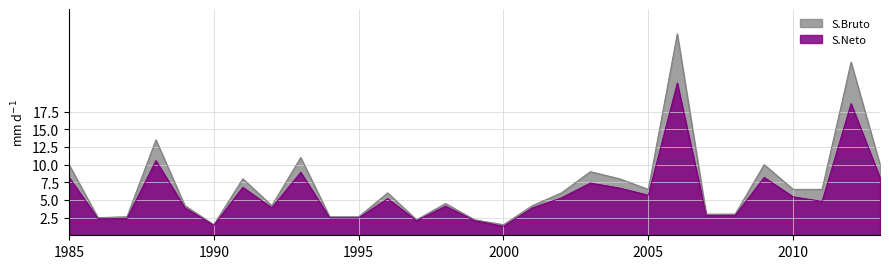

Reading left to right, list all the values displayed in this chart.

S.Bruto: 10.0	2.5	2.6	13.5	4.2	1.5	8.0	4.2	11.0	2.6	2.6	6.0	2.2	4.5	2.2	1.5	4.2	6.0	9.0	8.0	6.5	28.5	3.0	3.0	10.0	6.5	6.5	24.5	10.0
S.Neto: 8.2	2.3	2.4	10.6	3.9	1.4	6.8	3.9	8.9	2.5	2.5	5.2	2.1	4.1	2.1	1.3	3.9	5.3	7.4	6.7	5.7	21.5	2.8	2.8	8.2	5.4	4.8	18.6	8.1